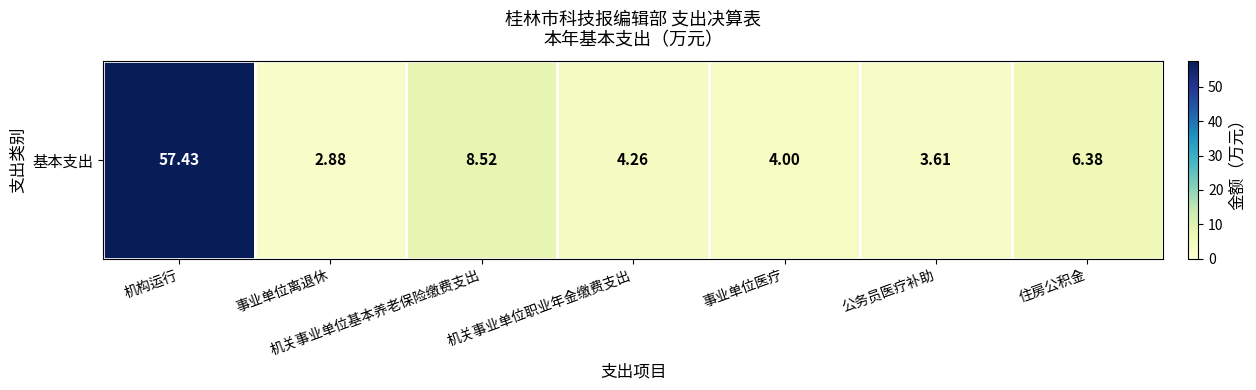

Reading left to right, extract all data points from this chart.

机构运行=57.4	事业单位离退休=2.9	机关事业单位基本养老保险缴费支出=8.5	机关事业单位职业年金缴费支出=4.3	事业单位医疗=4.0	公务员医疗补助=3.6	住房公积金=6.4